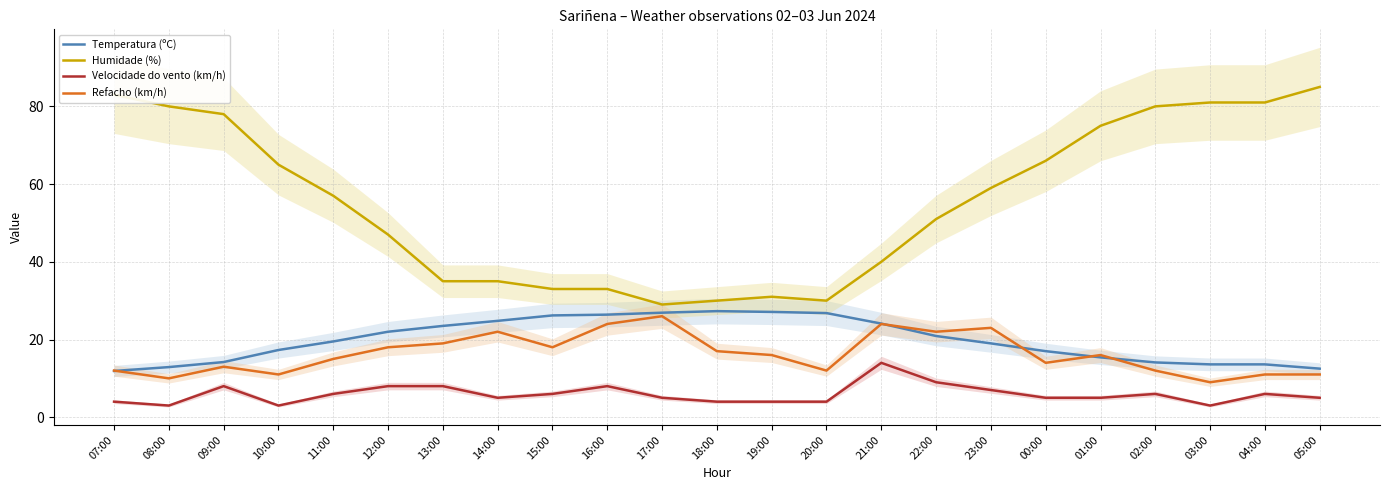

What is the value of the Velocidade do vento (km/h) point at the 10th from the left?

8.0